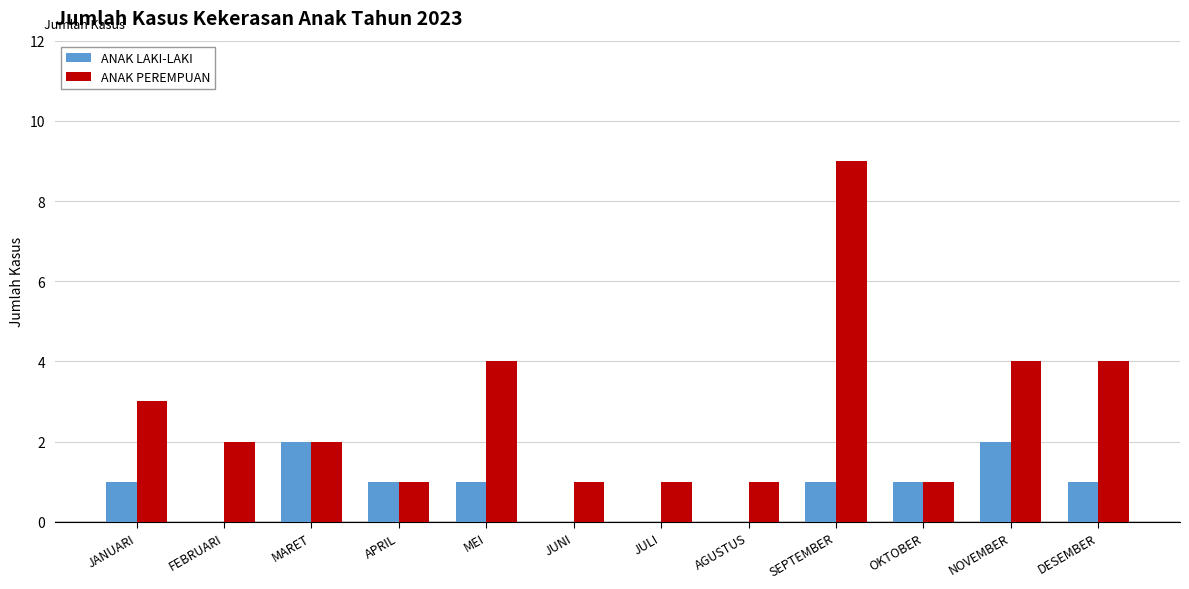

Is the value of ANAK PEREMPUAN at JANUARI greater than the value of ANAK LAKI-LAKI at AGUSTUS?

Yes